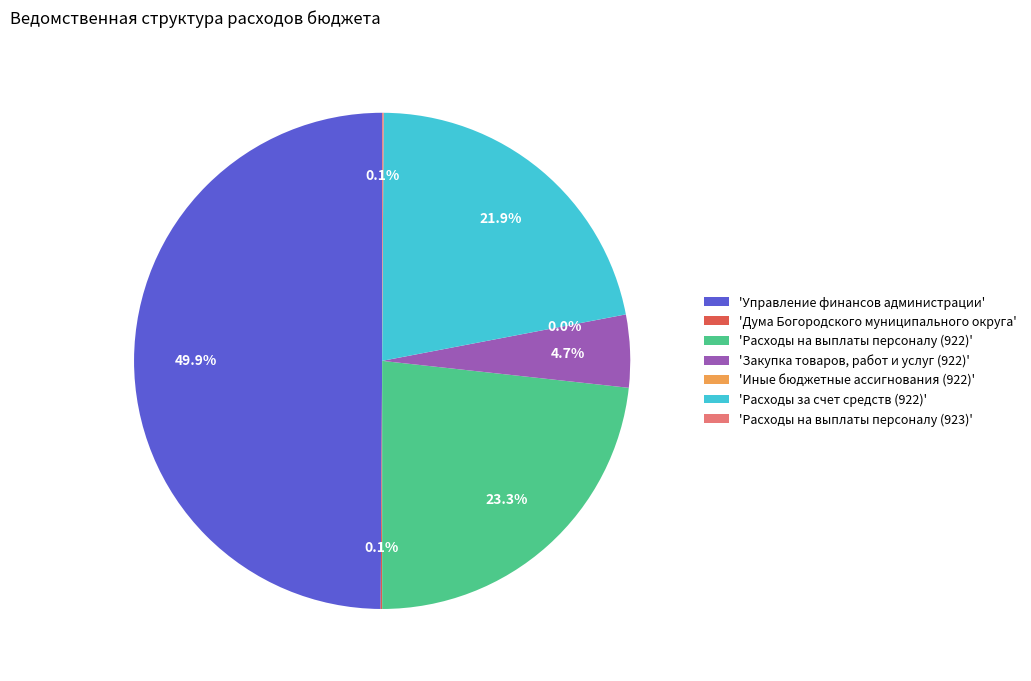

What portion of the pie excludes 'Закупка товаров, работ и услуг (922)'?

95.3%